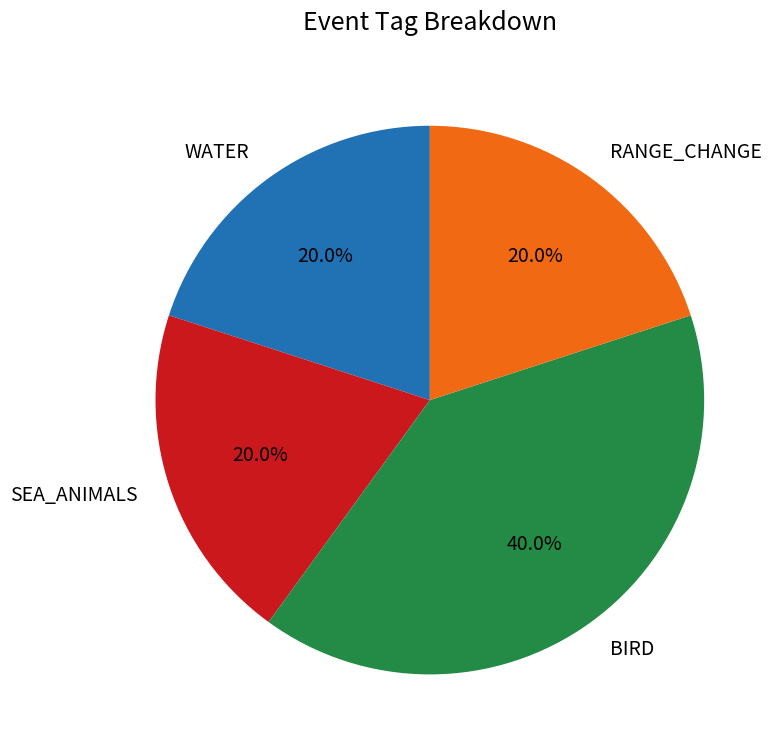

What portion of the pie excludes WATER?

80.0%